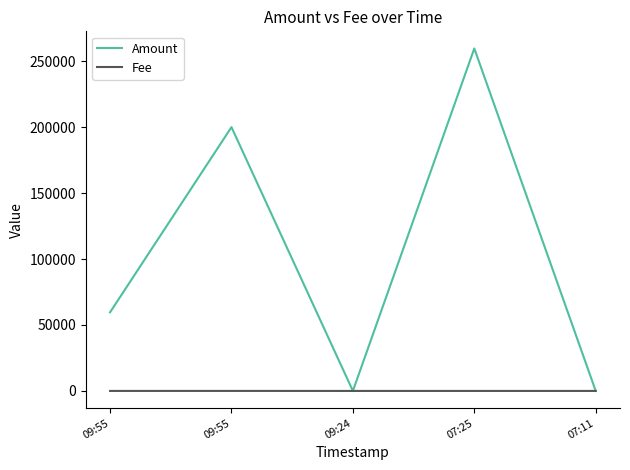

What are all the series names shown in the legend?

Amount, Fee